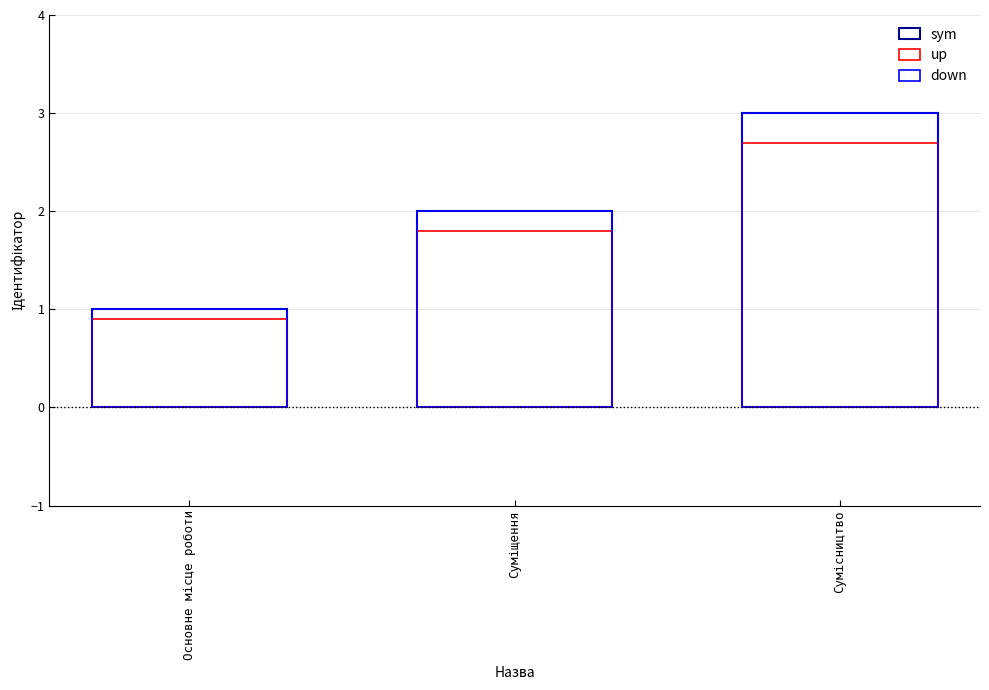

Which series has the largest total across all categories?

sym